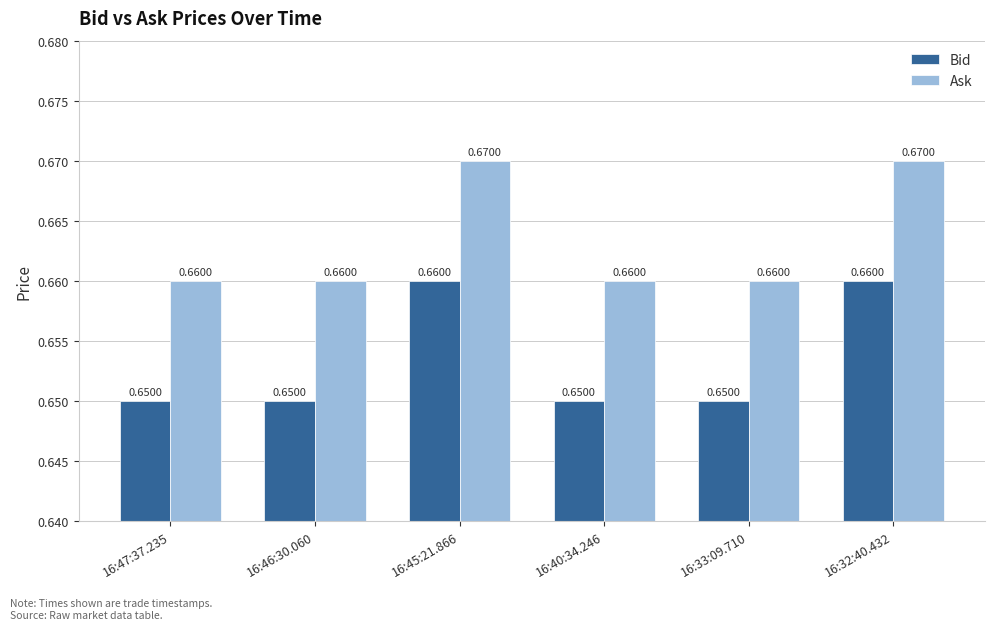

List the series in order of their peak value, lowest first.

Bid, Ask